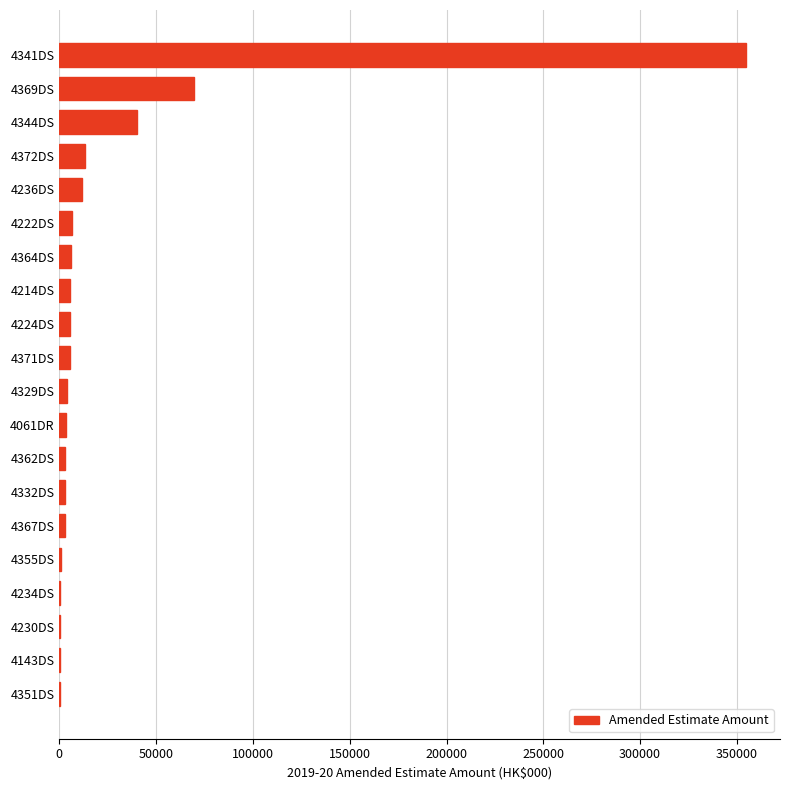

Where is the data nearest to the value 177335?

4369DS